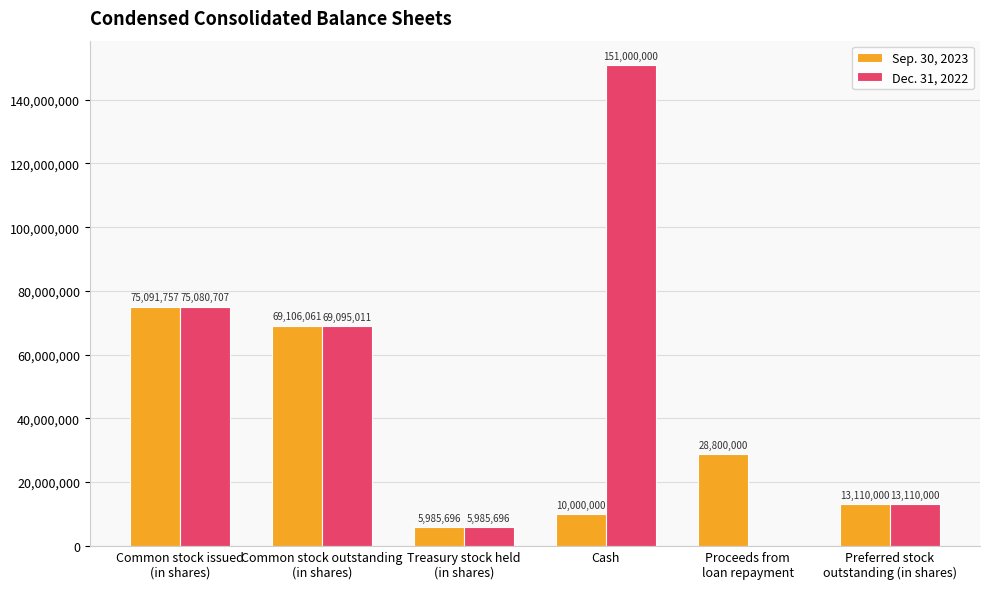

How many groups of bars are there?

6